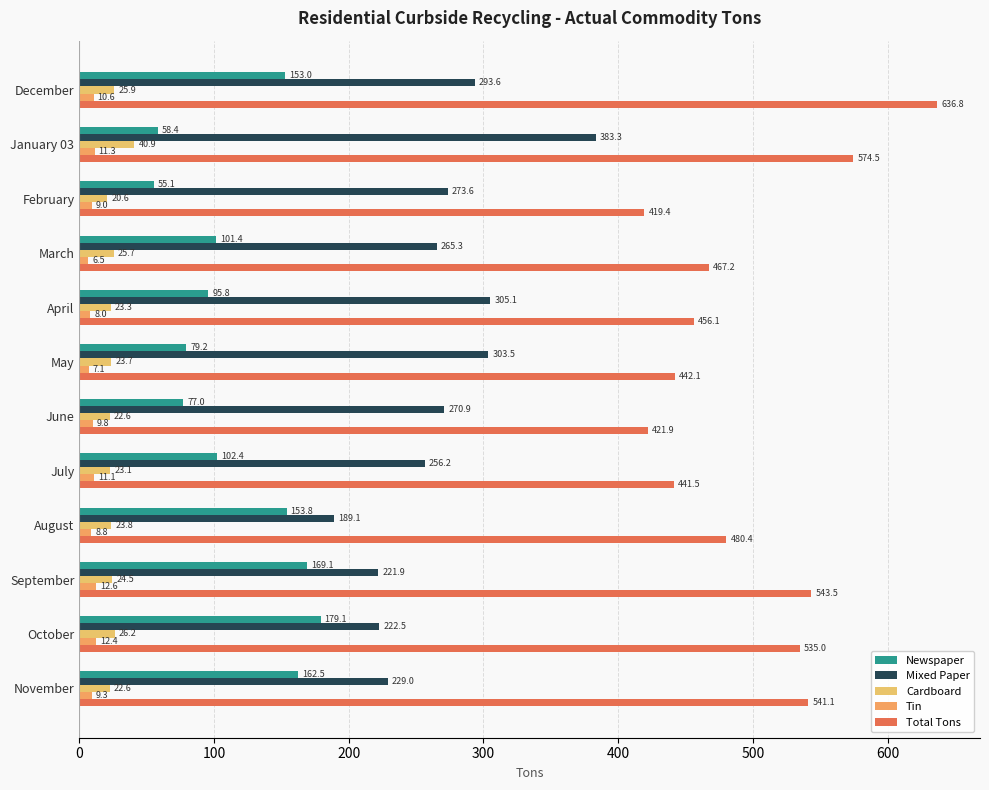

How many values in the Cardboard series exceed 23?

9